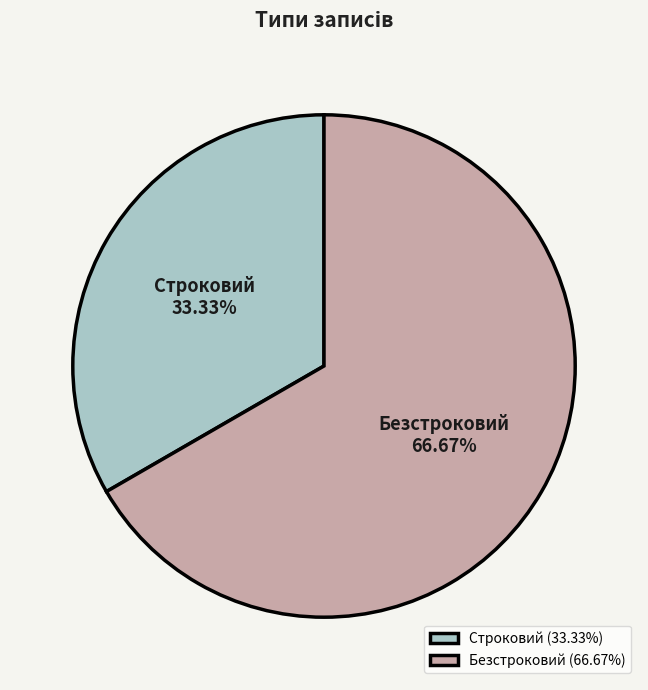

To the nearest percent, what portion does Безстроковий represent?

67%